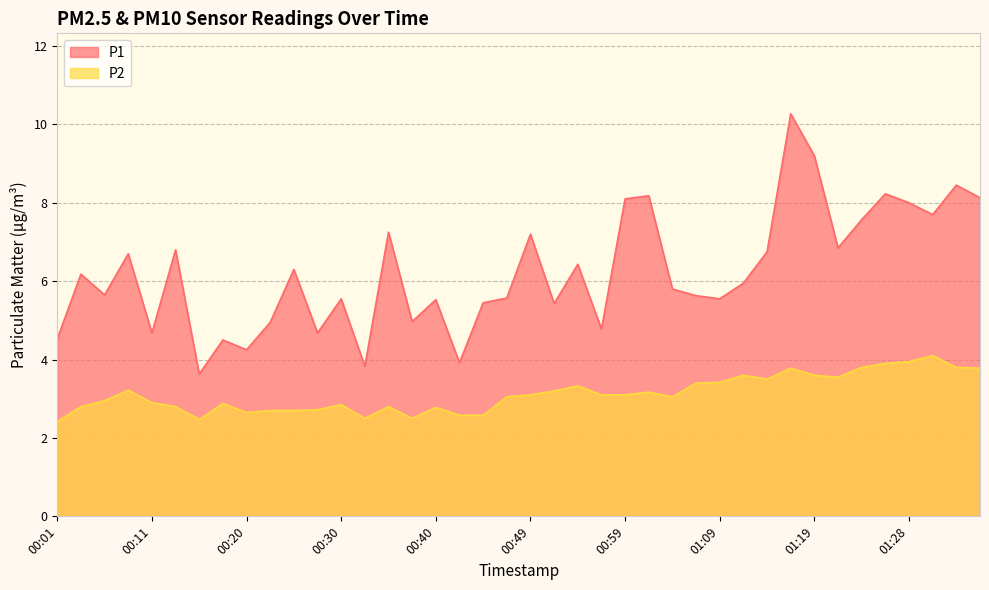

Between 01:16 and 01:04, which is larger?

01:16